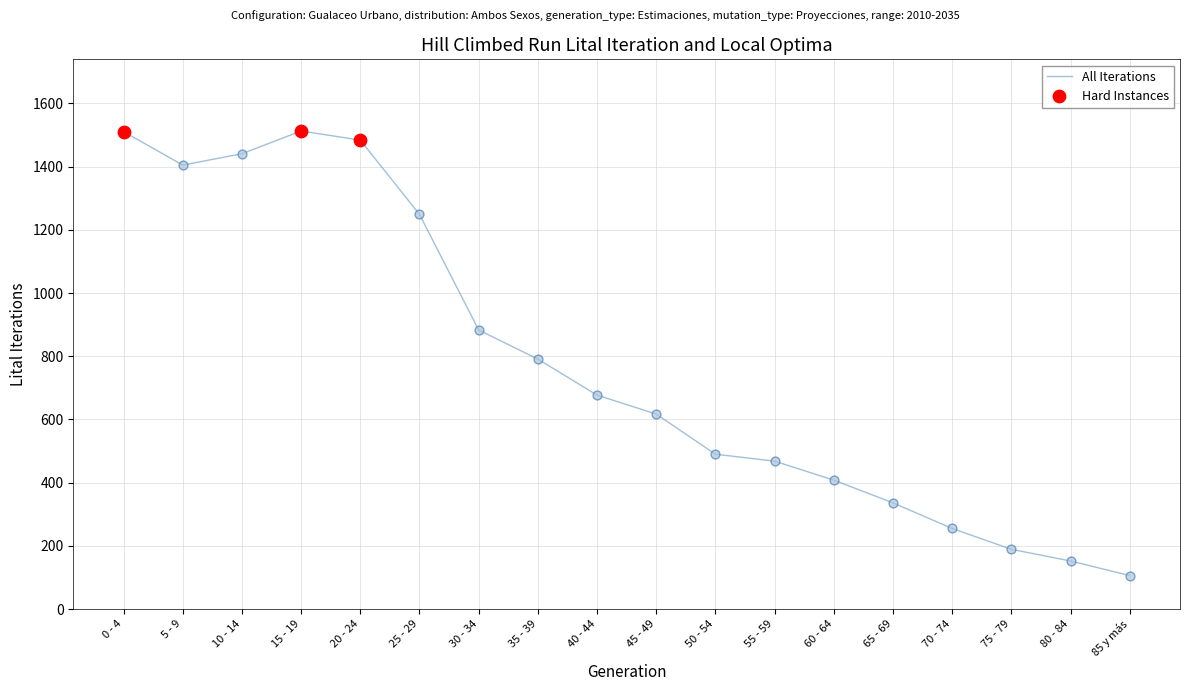

What is the change in value from 0 - 4 to 10 - 14?

-70